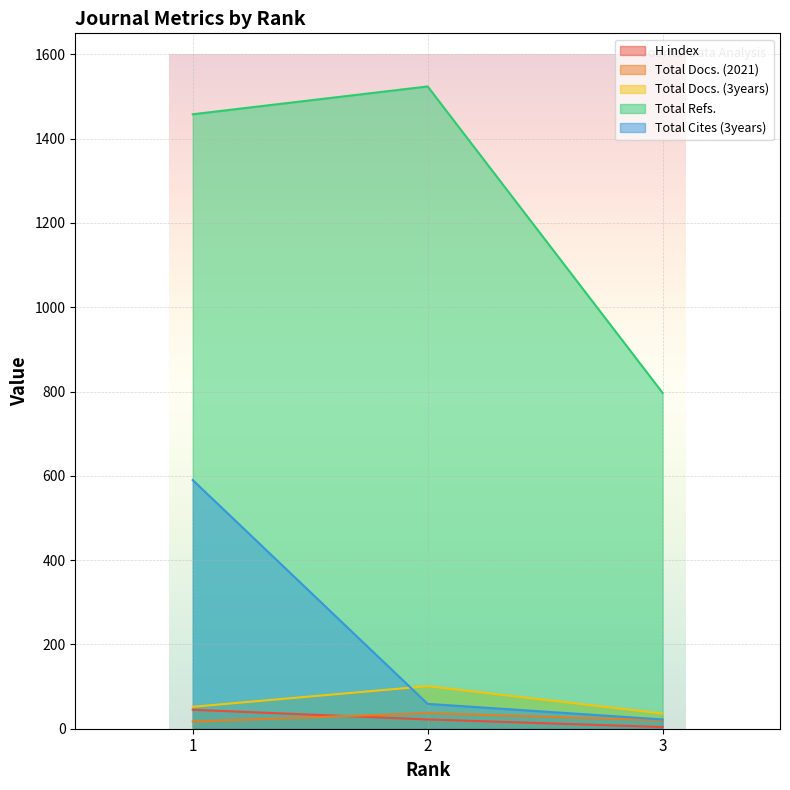

How many lines are shown in the chart?

5